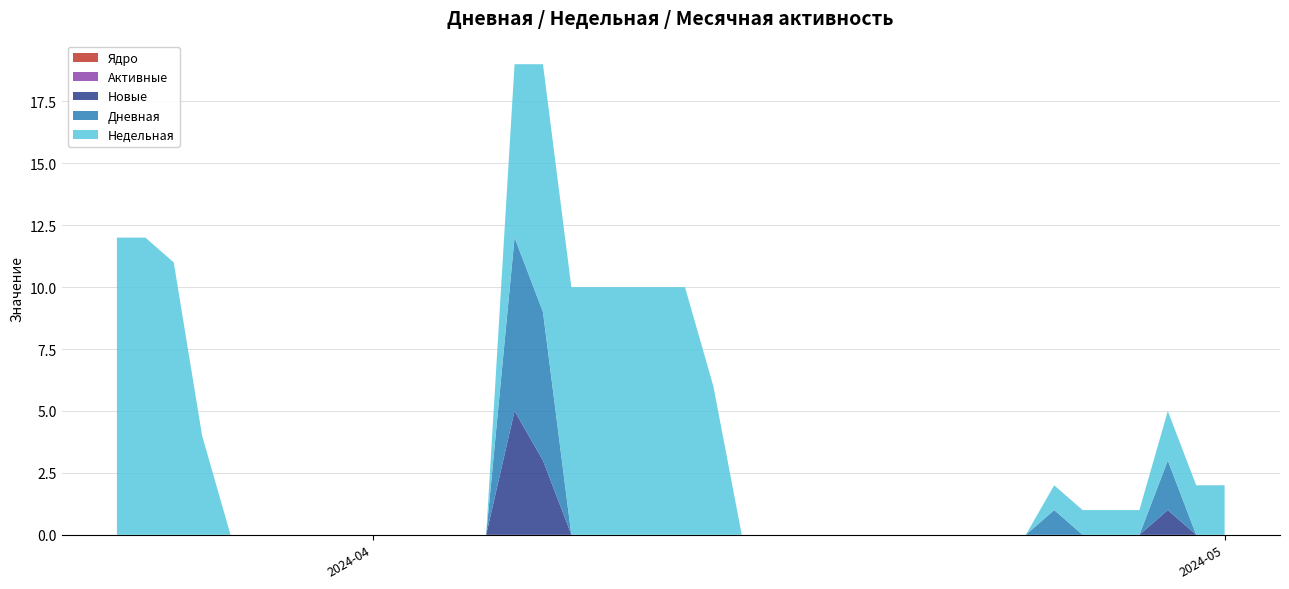

Does the chart have visible grid lines?

Yes